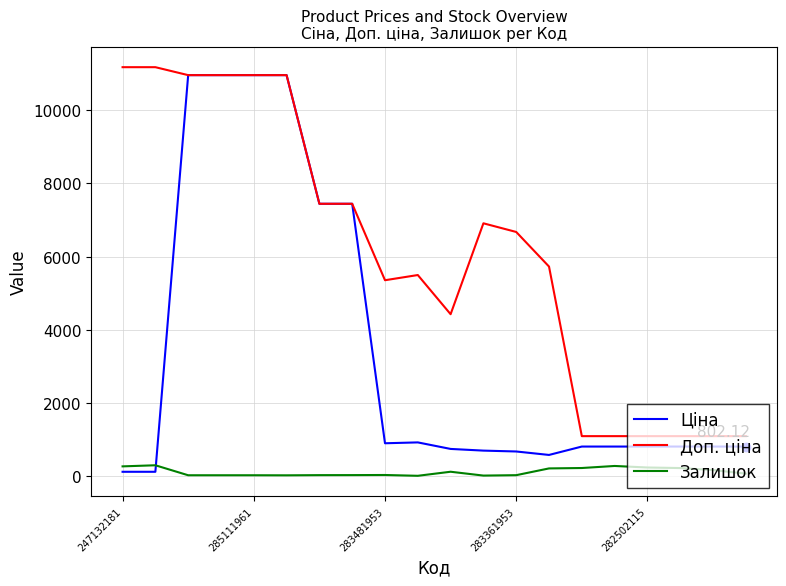

What are all the series names shown in the legend?

Ціна, Доп. ціна, Залишок